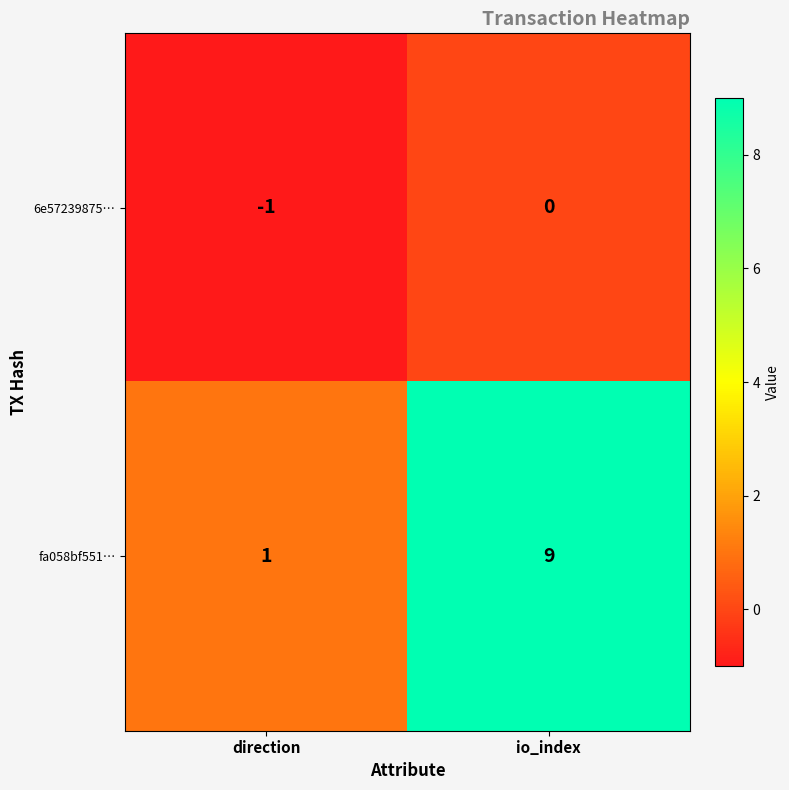

Is it true that fa058bf551… equals 9 at io_index?

True